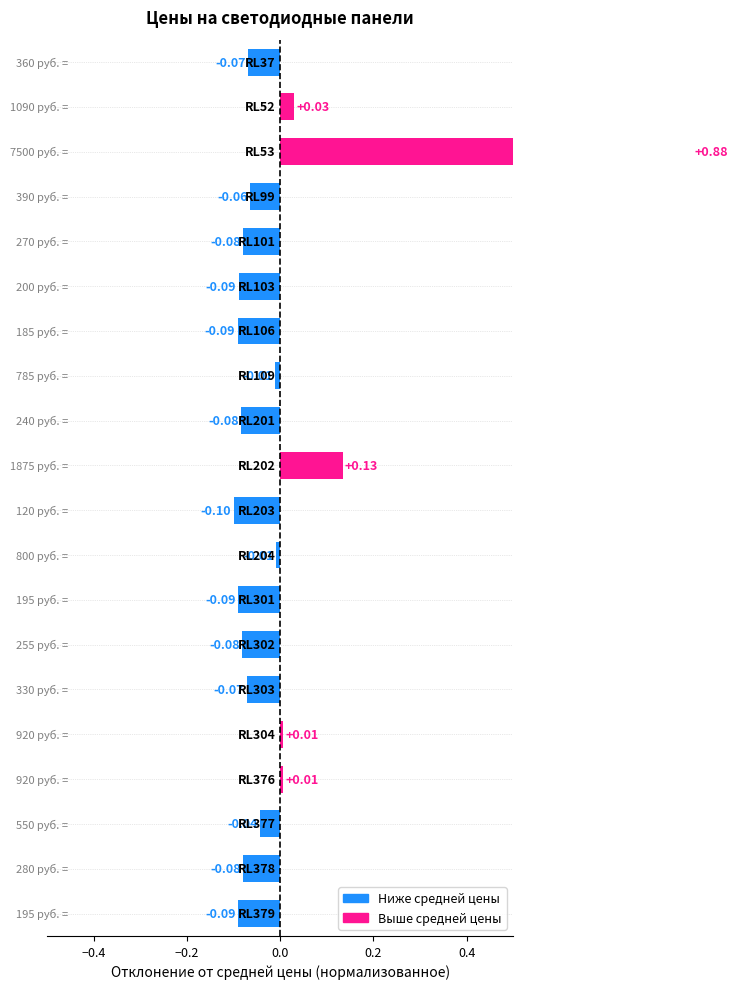

Which has a higher value, RL379 or RL101?

RL101